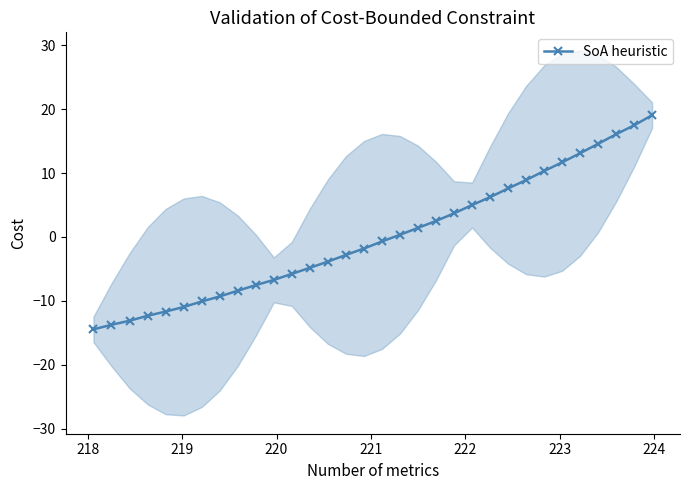

What is the minimum value for SoA heuristic?

-14.5